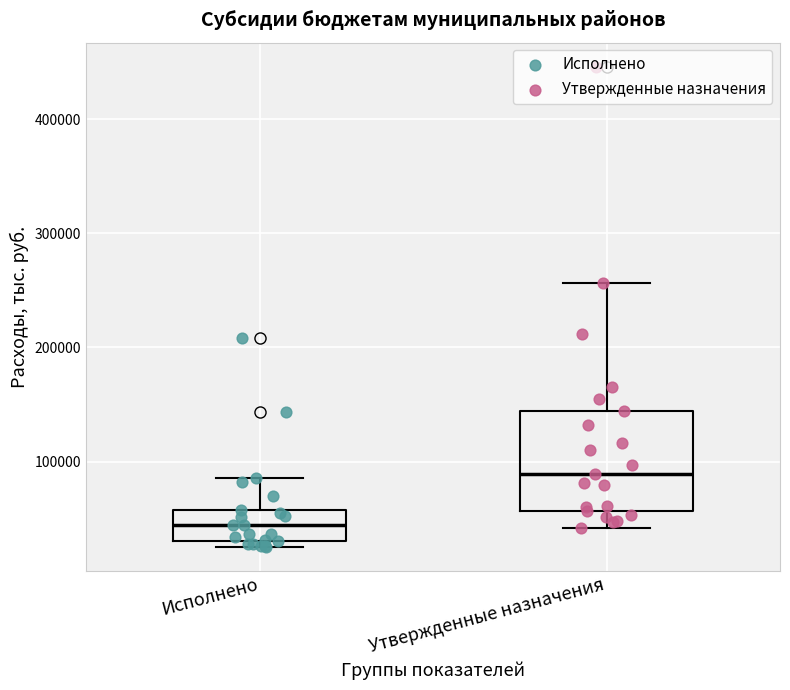

Reading left to right, read every box against the y-axis: the position of its median line, the range the box covers, and the ends of its whiskers. The values are not printed on the chart, so give them approximately, as read against the axis.

Исполнено: median 40000, box 30000 to 60000, whiskers 30000 (just below the box's lower edge) to 90000
Утвержденные назначения: median 90000, box 60000 to 140000, whiskers 40000 to 260000